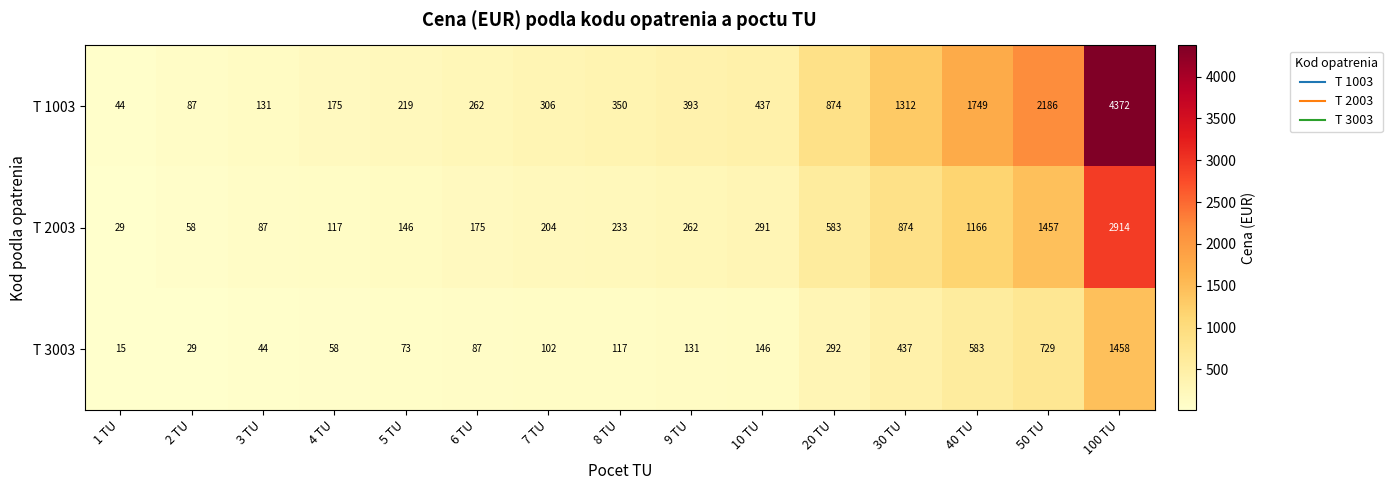

What is the average value of the T 1003 series?

860